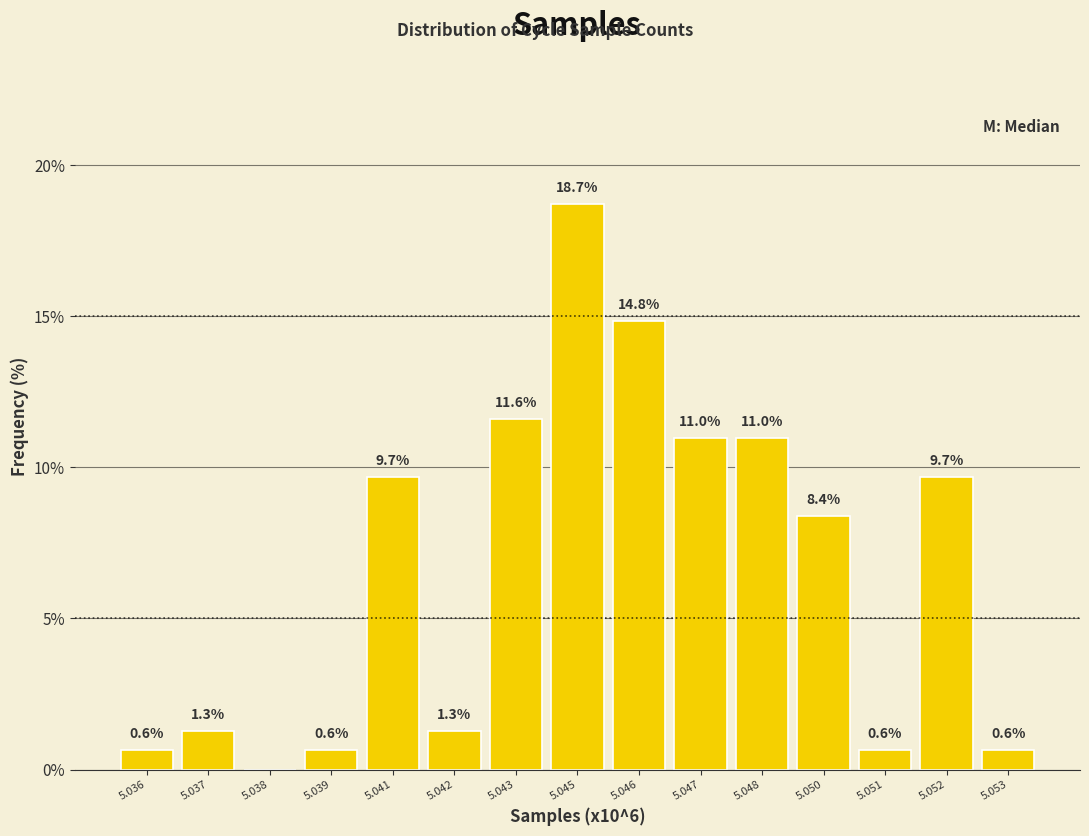

Reading left to right, what are all the values shown in this chart?

5.036=0.6	5.037=1.3	5.038=0.0	5.039=0.6	5.041=9.7	5.042=1.3	5.043=11.6	5.045=18.7	5.046=14.8	5.047=11.0	5.048=11.0	5.050=8.4	5.051=0.6	5.052=9.7	5.053=0.6